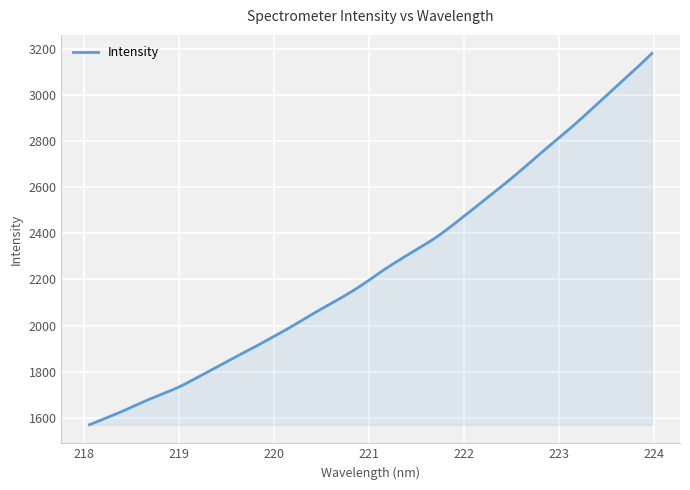

What is the smallest value displayed?

1569.3